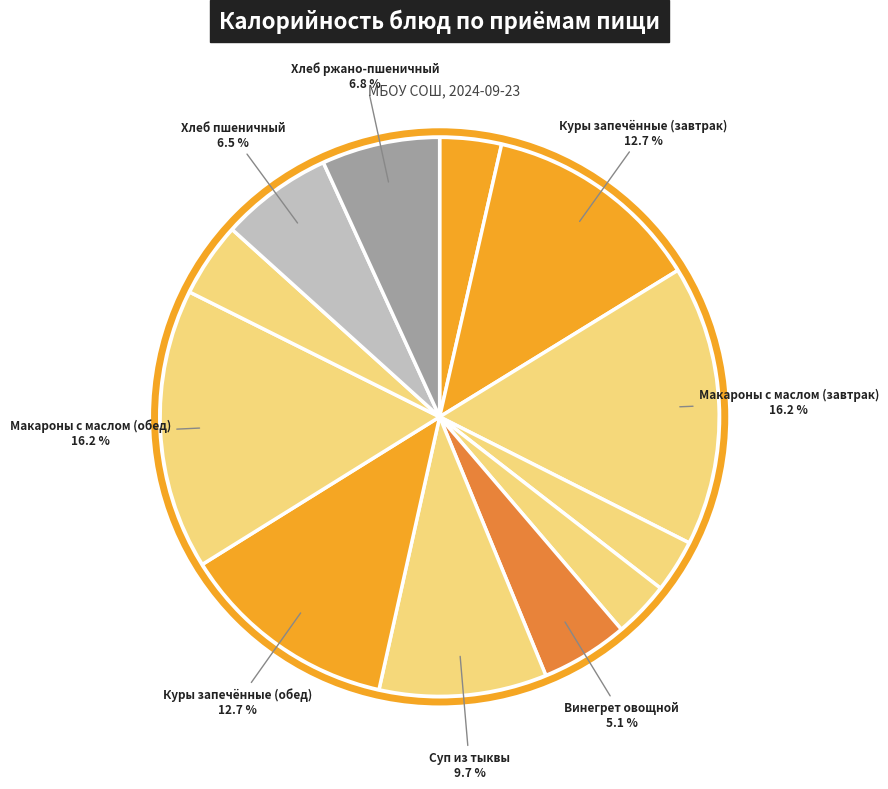

Count the number of slices in the pie.

12